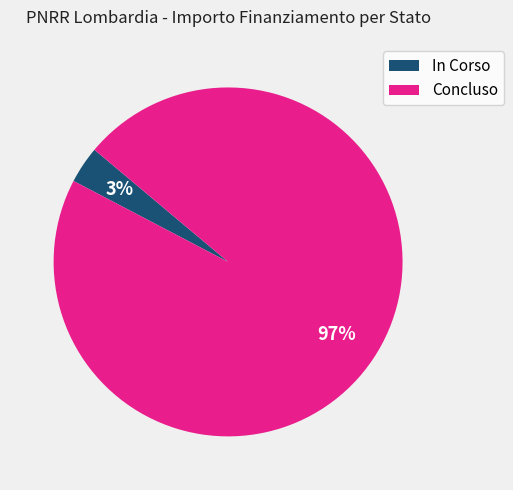

Do In Corso and Concluso together represent more than half of the pie?

Yes